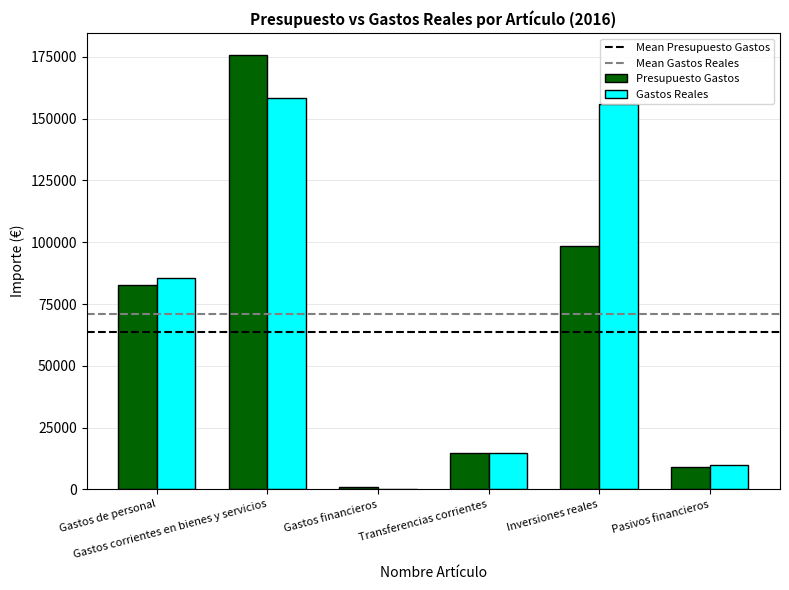

What is the sum of all Presupuesto Gastos values?

381967.0